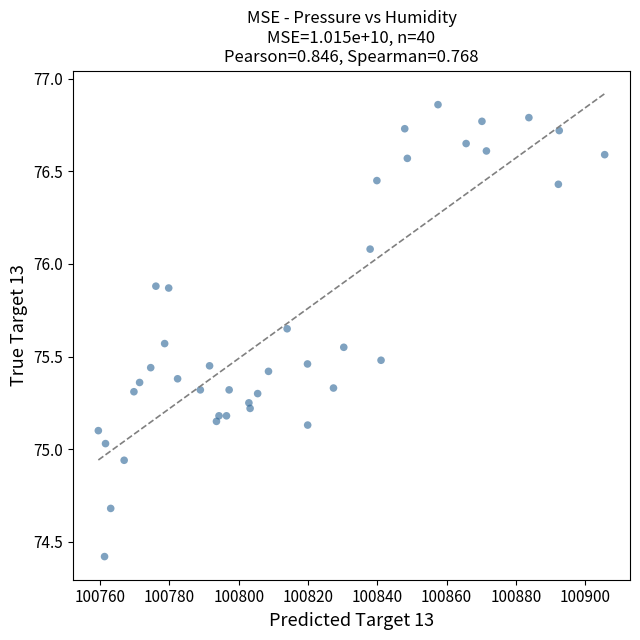

What is the range of X values (max minus min)?

146.2